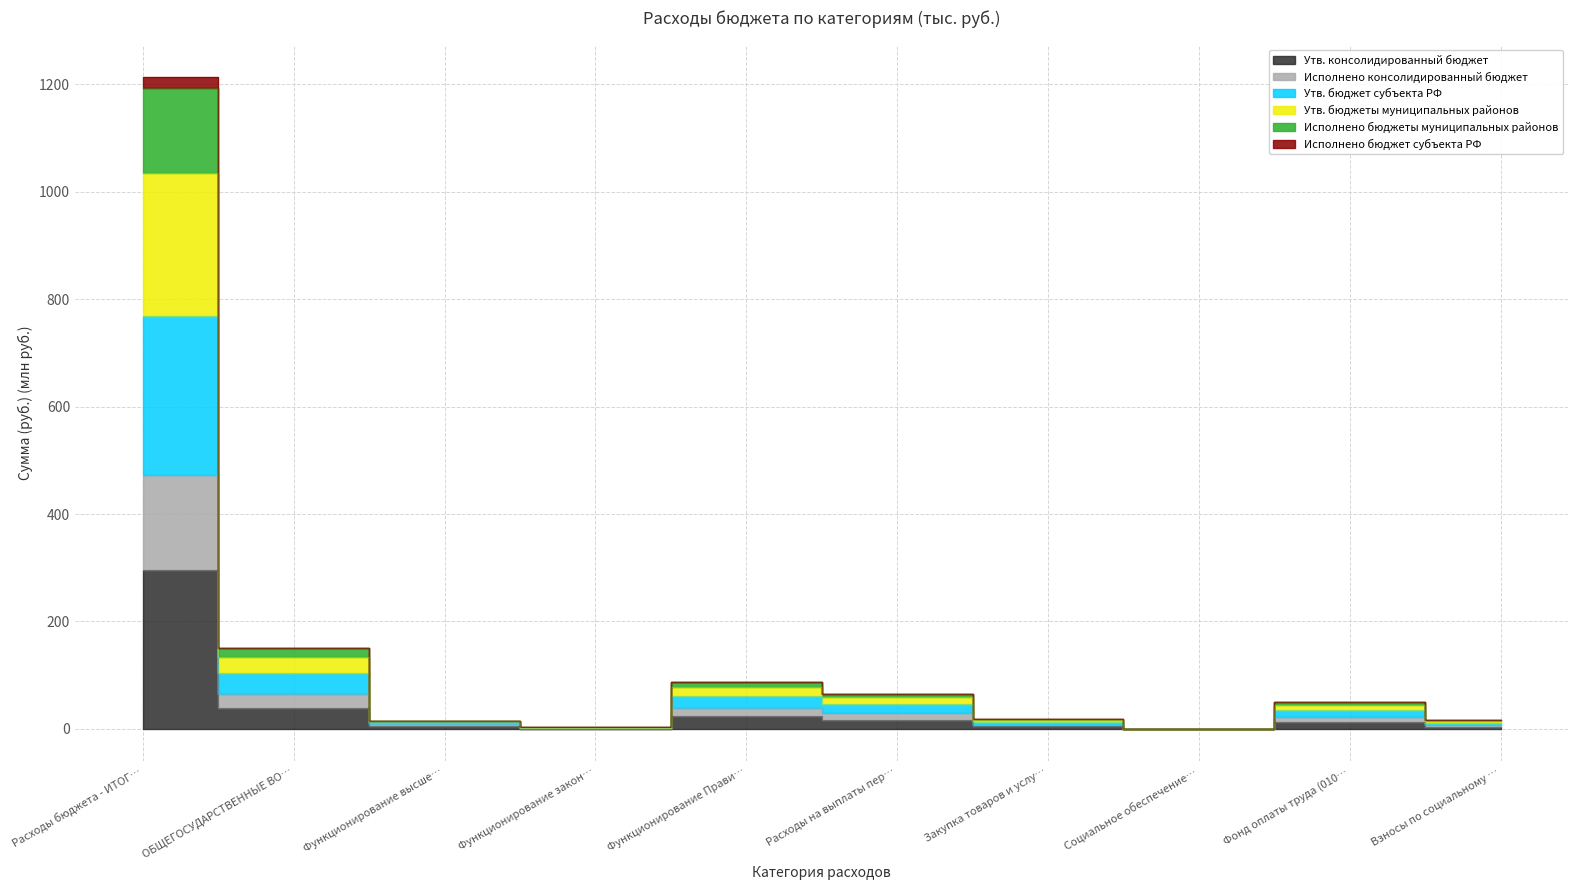

How many data points does each series have?

10